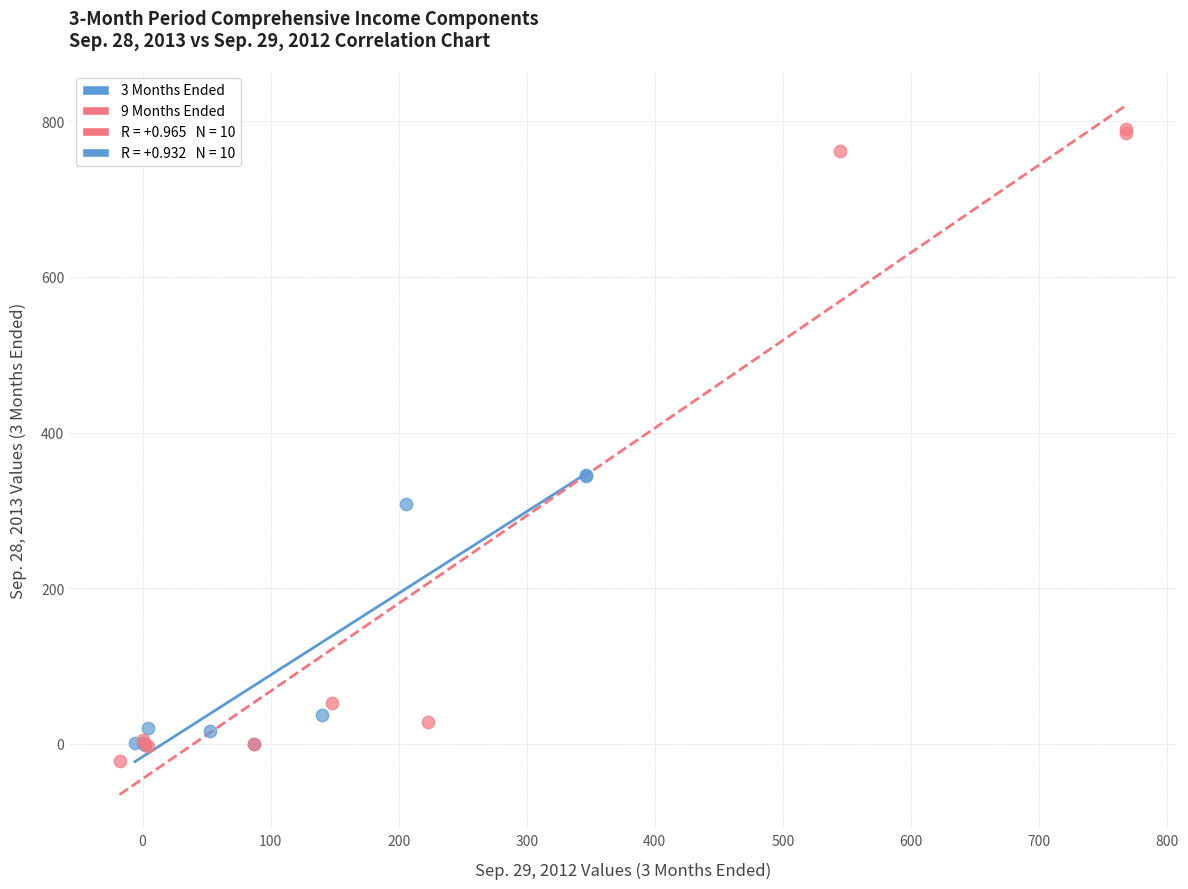

Which series reaches the maximum Y coordinate?

9 Months Ended